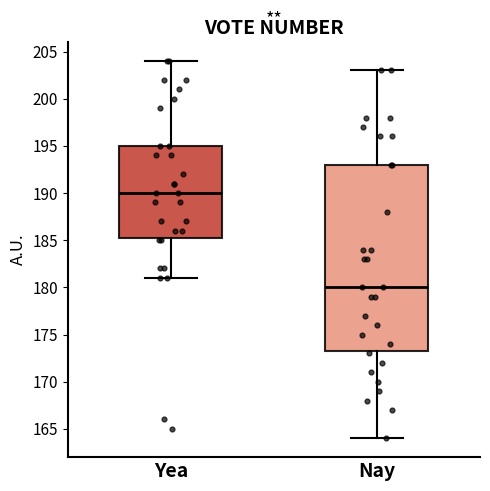

Reading left to right, transcribe this box plot: for each box, give where its median line is, the range the box spans, and where its two whiskers end, as read against the y-axis. The values are not printed on the chart, so give them approximately, as read against the axis.

Yea: median 190.0, box 185.5 to 195.0, whiskers 181.0 to 204.0
Nay: median 180.0, box 173.5 to 193.0, whiskers 164.0 to 203.0